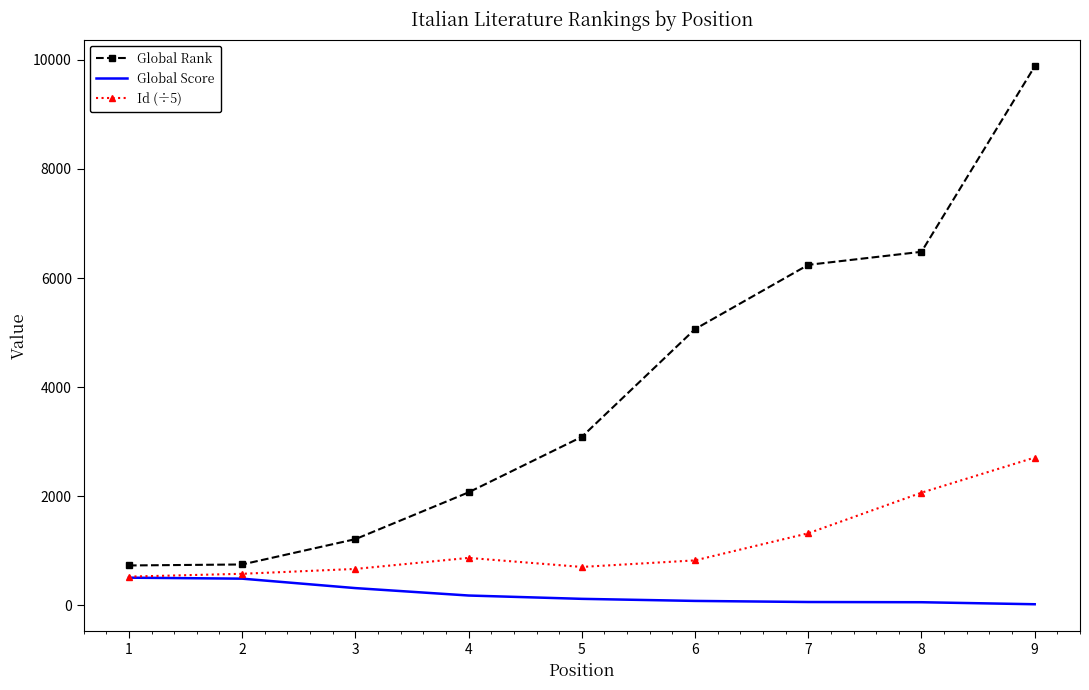

List the series in order of their peak value, highest first.

Global Rank, Id (÷5), Global Score